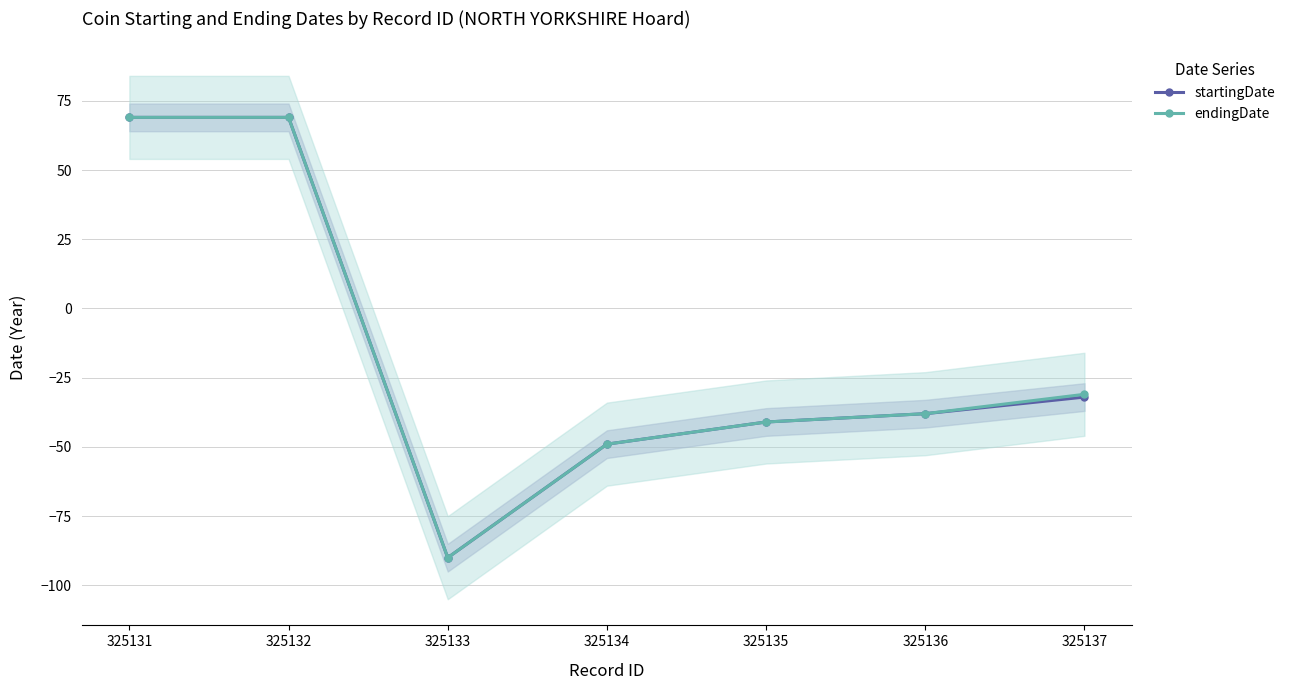

What are all the series names shown in the legend?

startingDate, endingDate